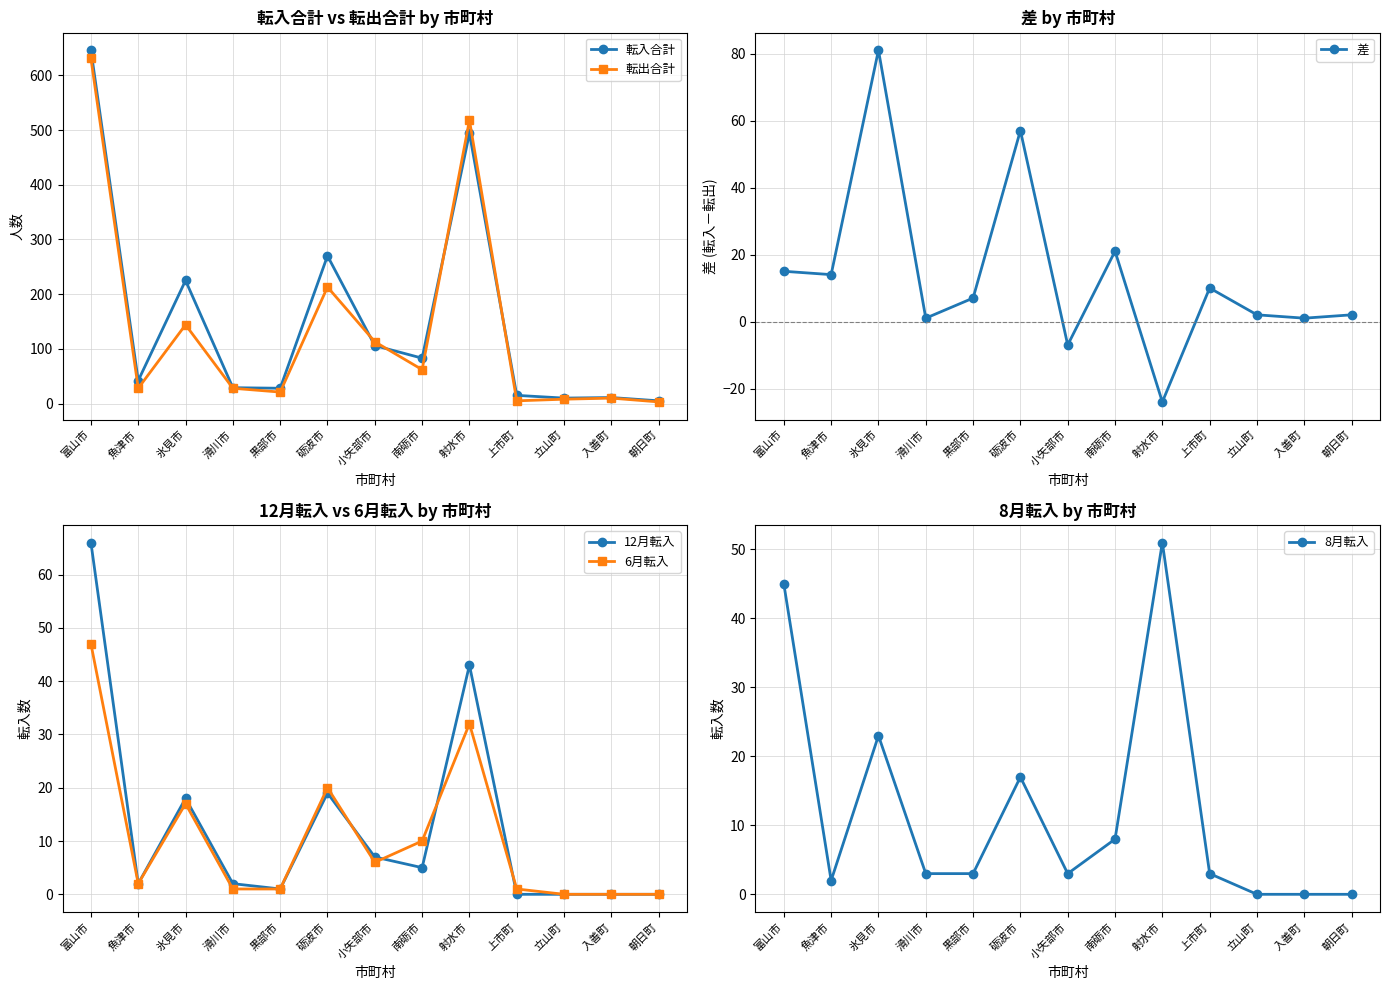

Where is the first local maximum for 転出合計?

氷見市